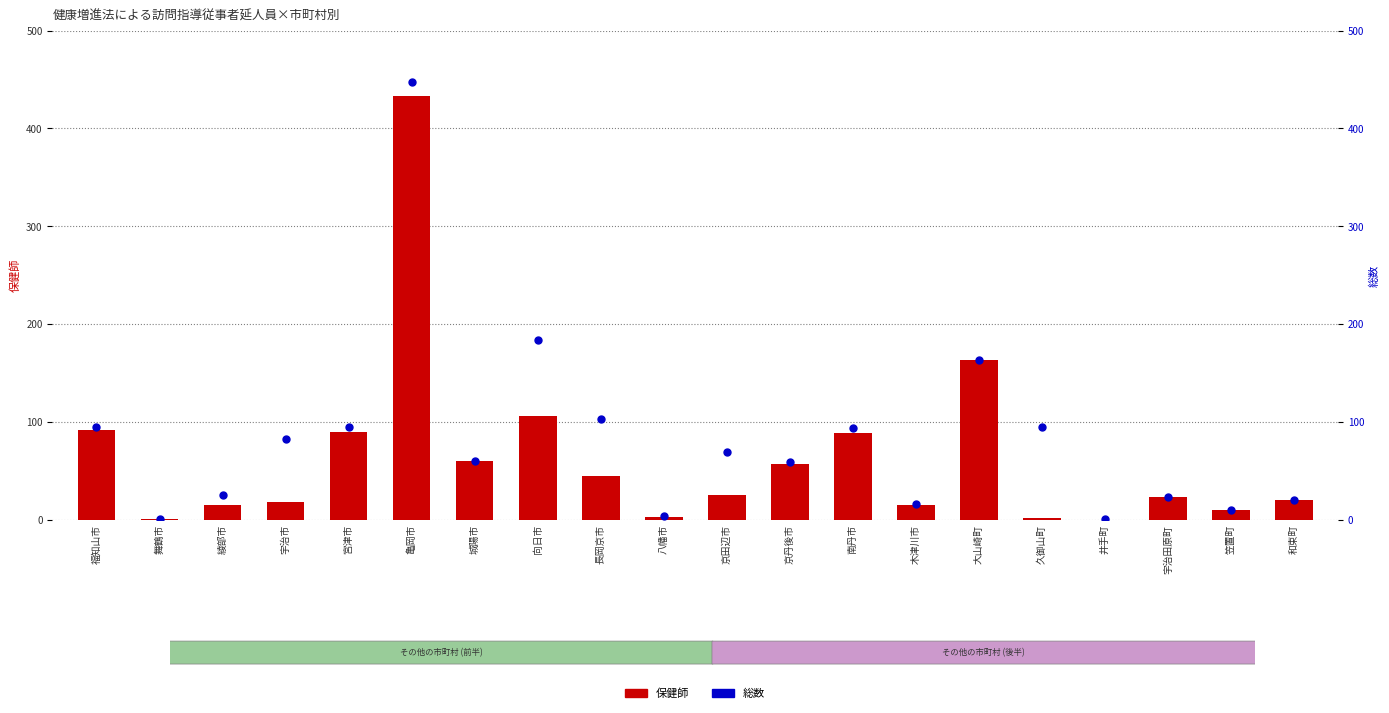

Which series has the largest Y range (max minus min)?

総数